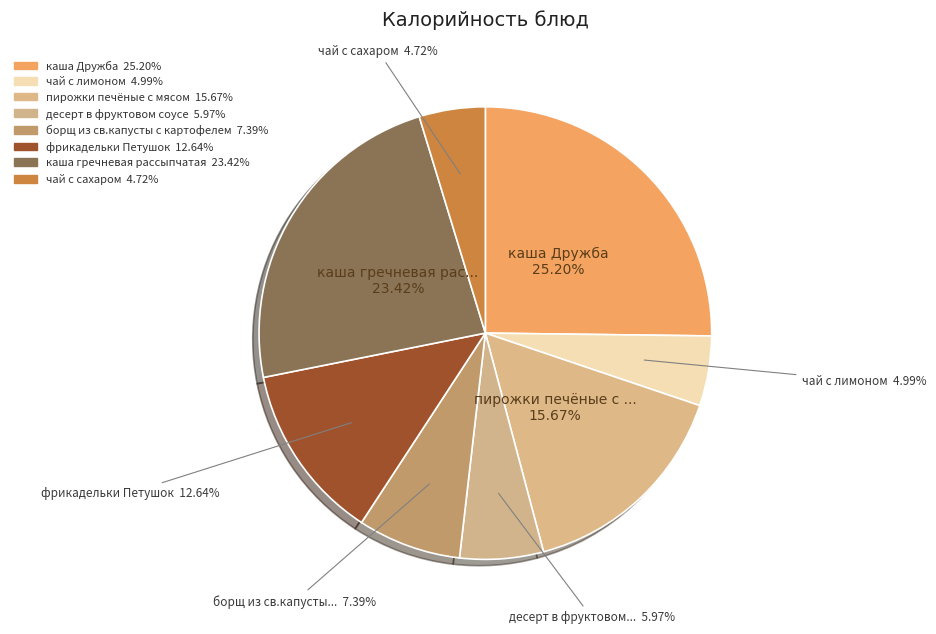

Is it true that фрикадельки Петушок is 1% of the pie?

False